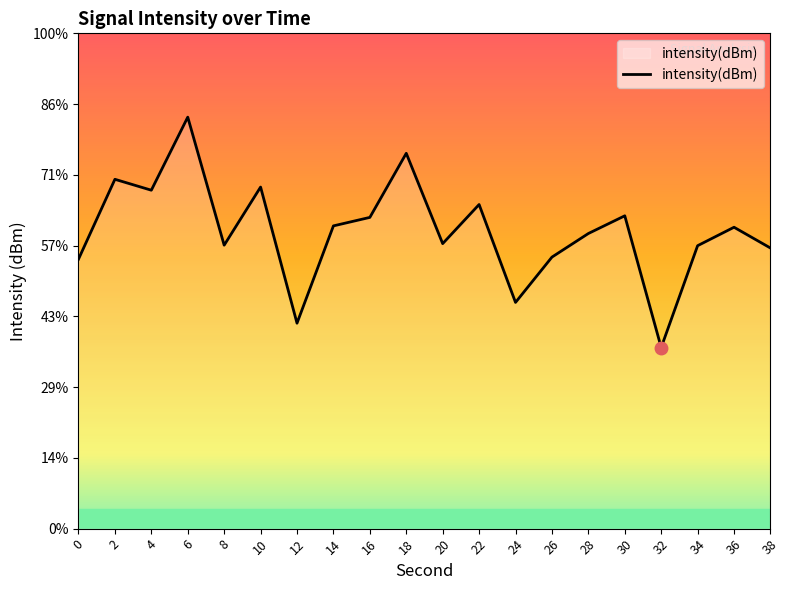

Reading right to left, transcribe all the data shown in this chart.

38=-130.2	36=-128.7	34=-130.0	32=-137.2	30=-127.9	28=-129.1	26=-130.8	24=-134.0	22=-127.1	20=-129.9	18=-123.5	16=-128.0	14=-128.6	12=-135.5	10=-125.9	8=-130.0	6=-120.9	4=-126.1	2=-125.3	0=-131.0